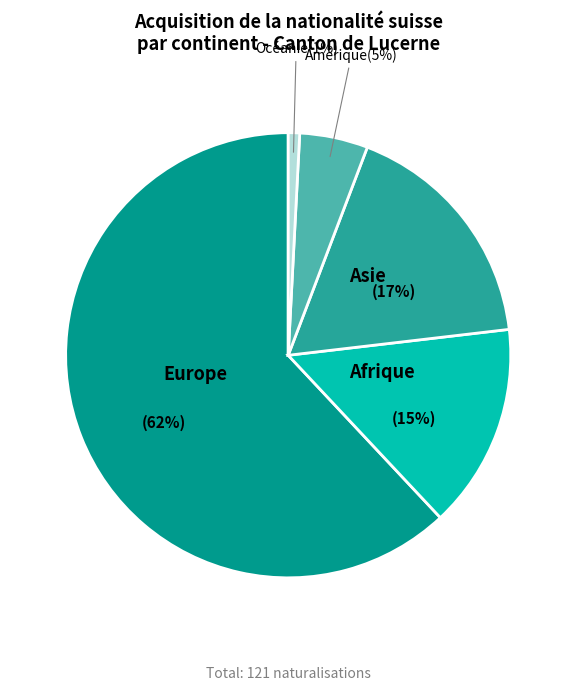

Does any single category account for the majority?

Yes